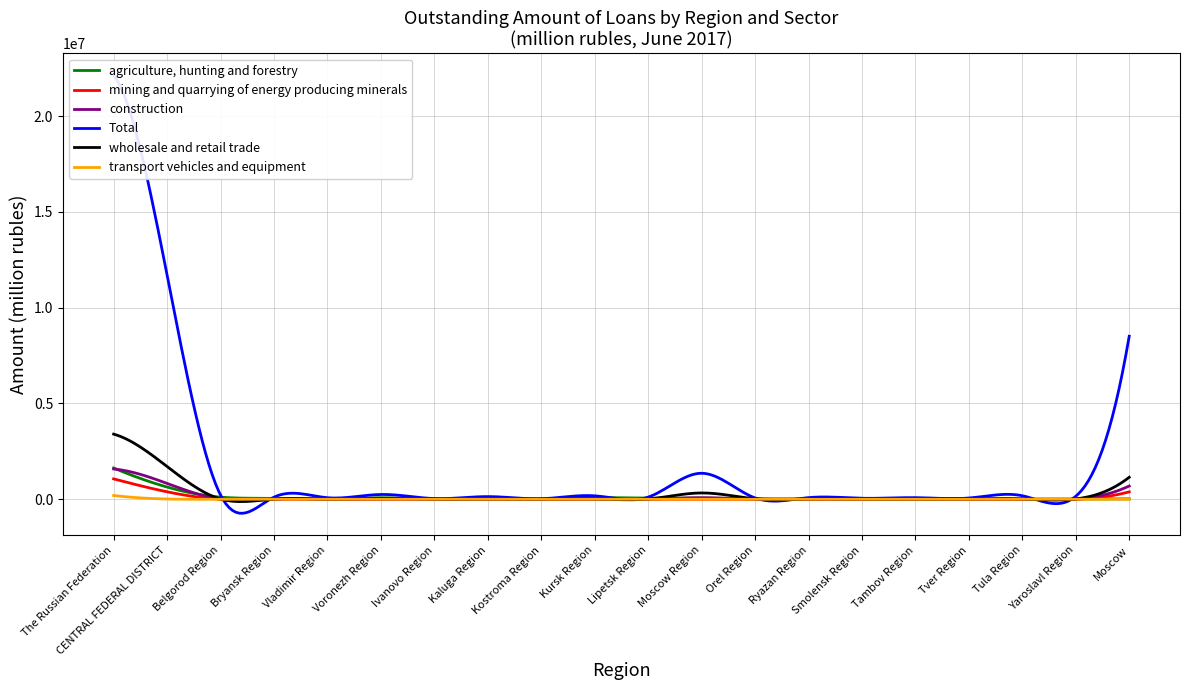

At which category does agriculture, hunting and forestry reach its first local valley?

Vladimir Region